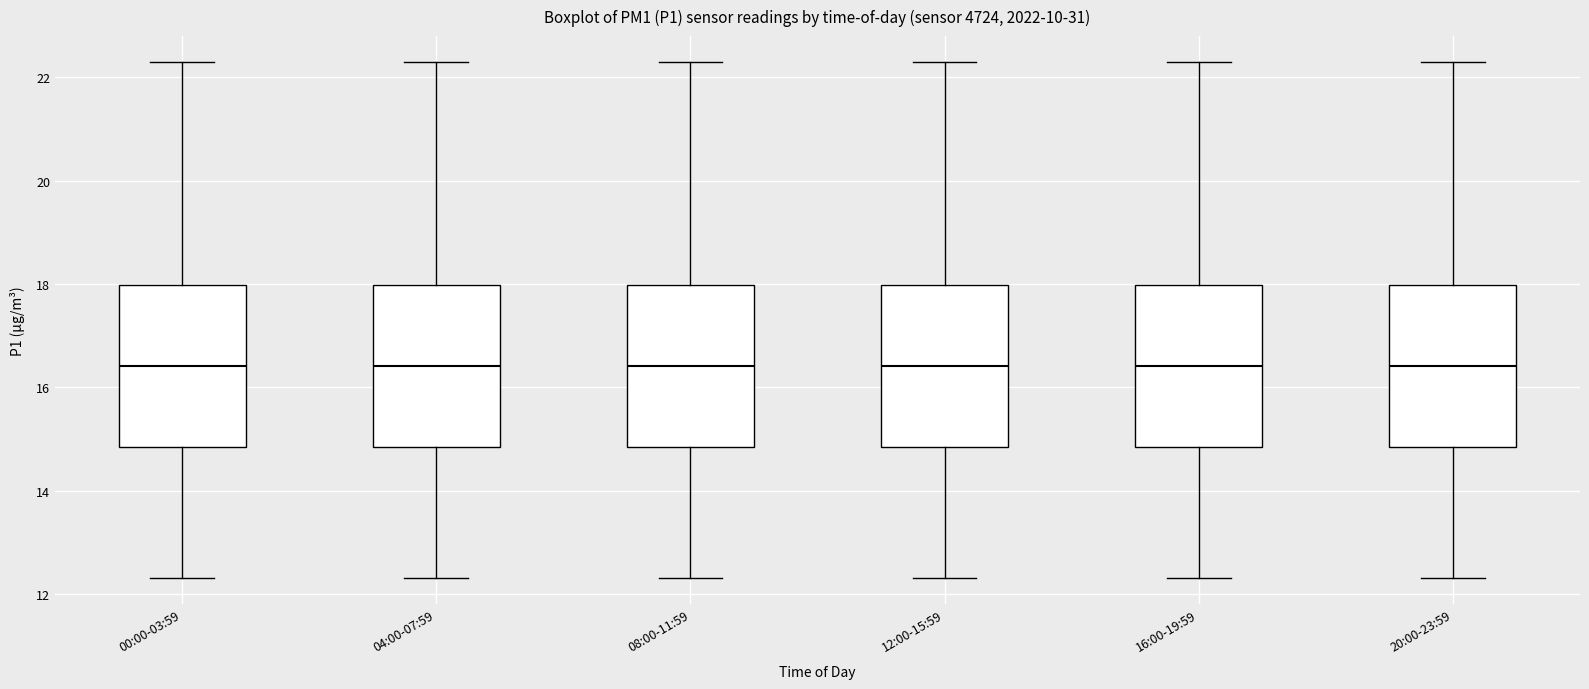

Reading left to right, read every box against the y-axis: the position of its median line, the range the box covers, and the ends of its whiskers. The values are not printed on the chart, so give them approximately, as read against the axis.

00:00-03:59: median 16.4, box 14.8 to 18.0, whiskers 12.4 to 22.4
04:00-07:59: median 16.4, box 14.8 to 18.0, whiskers 12.4 to 22.4
08:00-11:59: median 16.4, box 14.8 to 18.0, whiskers 12.4 to 22.4
12:00-15:59: median 16.4, box 14.8 to 18.0, whiskers 12.4 to 22.4
16:00-19:59: median 16.4, box 14.8 to 18.0, whiskers 12.4 to 22.4
20:00-23:59: median 16.4, box 14.8 to 18.0, whiskers 12.4 to 22.4